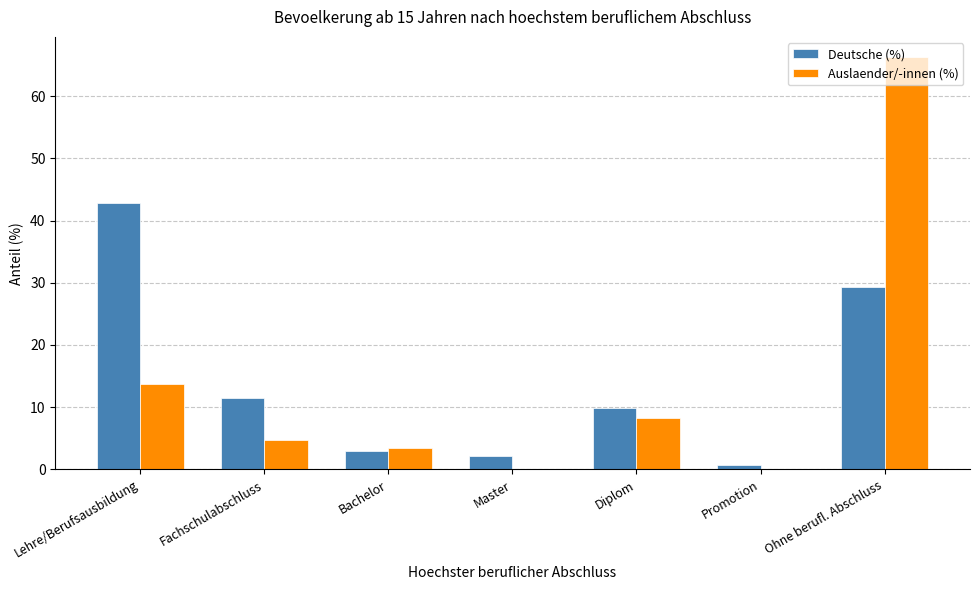

Which series changed the most between Fachschulabschluss and Master?

Deutsche (%)